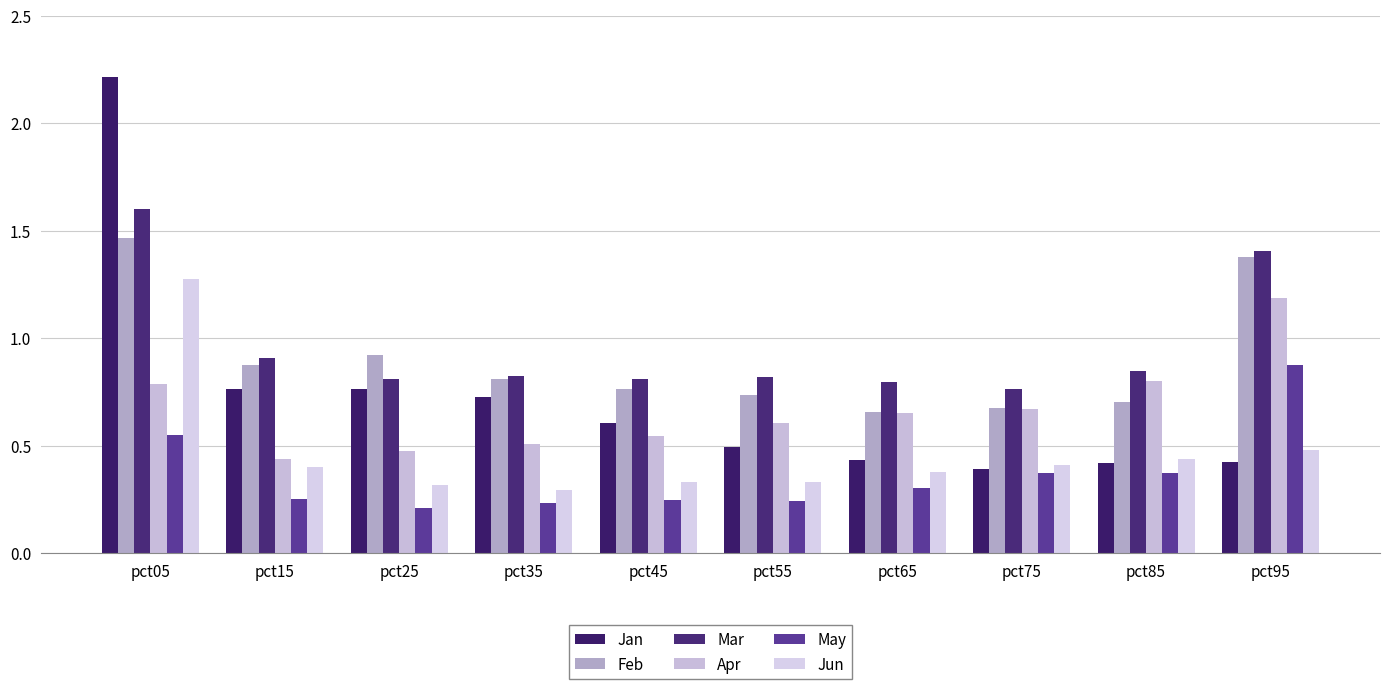

Reading left to right, extract all data points from this chart.

Jan: 2.2	0.8	0.8	0.7	0.6	0.5	0.4	0.4	0.4	0.4
Feb: 1.5	0.9	0.9	0.8	0.8	0.7	0.7	0.7	0.7	1.4
Mar: 1.6	0.9	0.8	0.8	0.8	0.8	0.8	0.8	0.8	1.4
Apr: 0.8	0.4	0.5	0.5	0.5	0.6	0.7	0.7	0.8	1.2
May: 0.6	0.3	0.2	0.2	0.2	0.2	0.3	0.4	0.4	0.9
Jun: 1.3	0.4	0.3	0.3	0.3	0.3	0.4	0.4	0.4	0.5